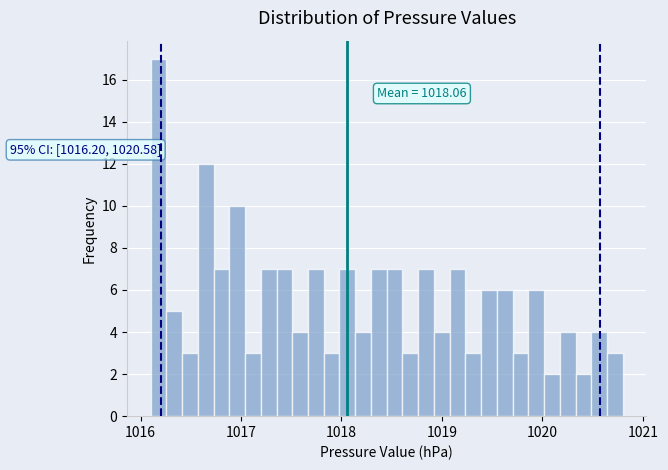

Read against the x-axis, roughly where is the centre of the tallest bar?

1016.2